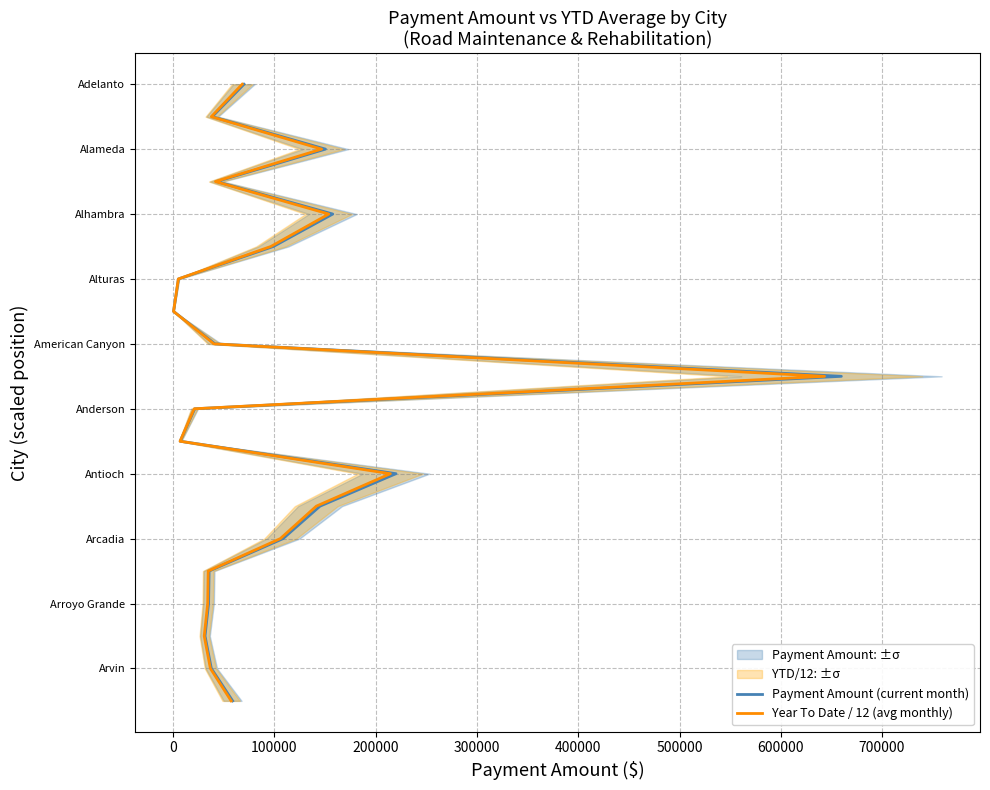

True or false: Payment Amount (current month) has a value of 0.0 at 100000.

False